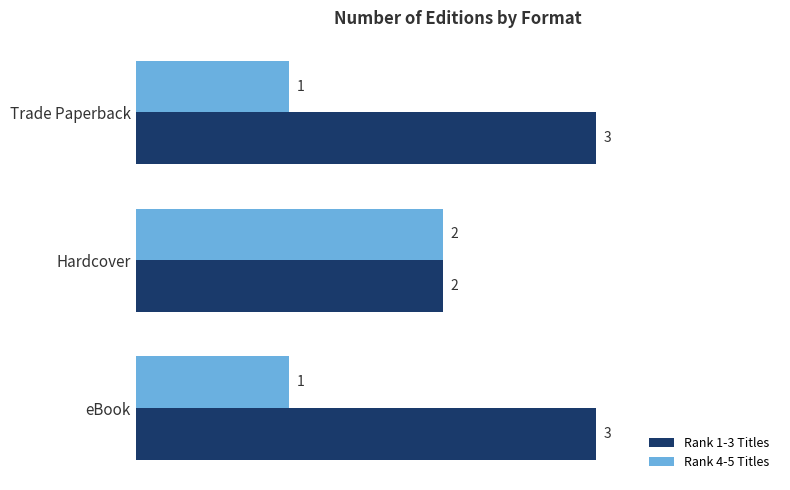

How many data points in Rank 1-3 Titles are less than 3?

1